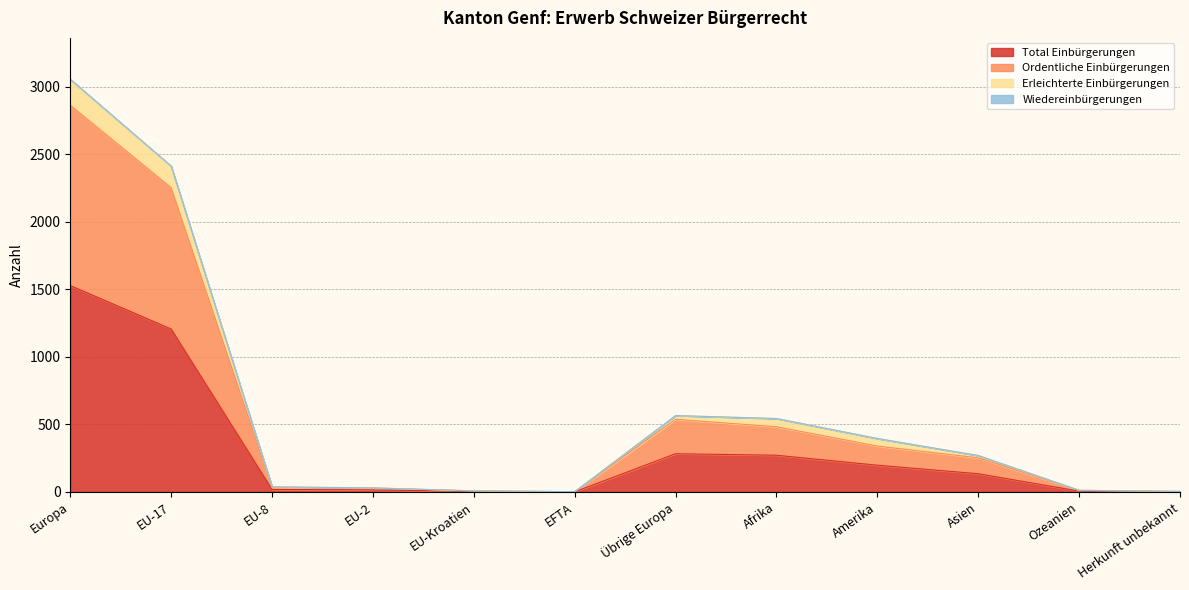

At which label does Total Einbürgerungen first exceed 135?

Europa